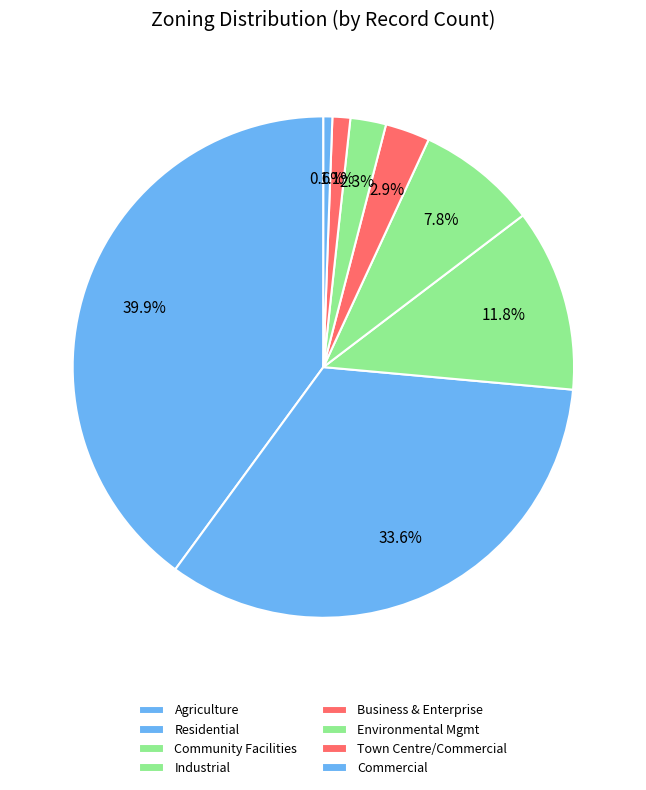

Which slice is the smallest?

Commercial